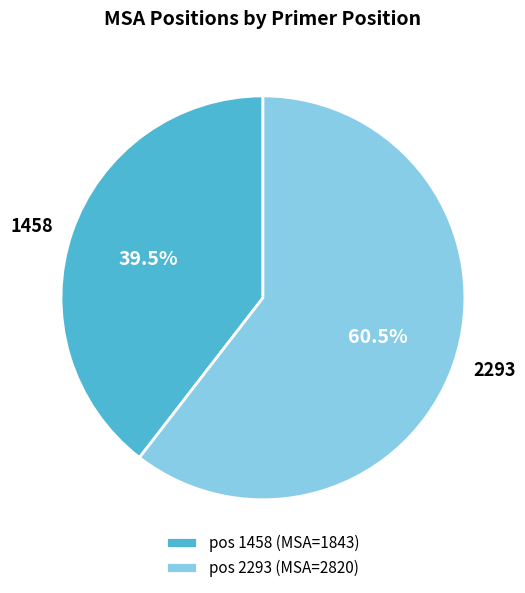

What percentage is NOT represented by 2293?

39.5%